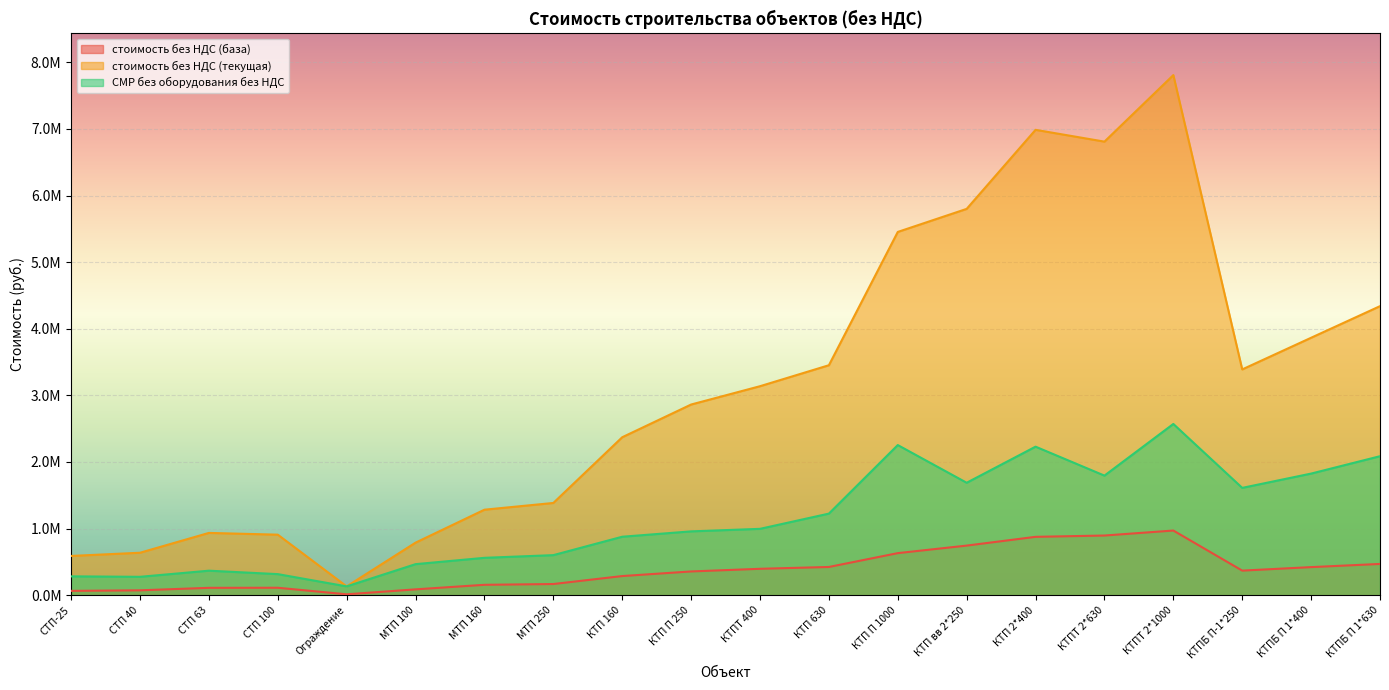

Rank the series by their maximum value, from highest to lowest.

стоимость без НДС (текущая), СМР без оборудования без НДС, стоимость без НДС (база)